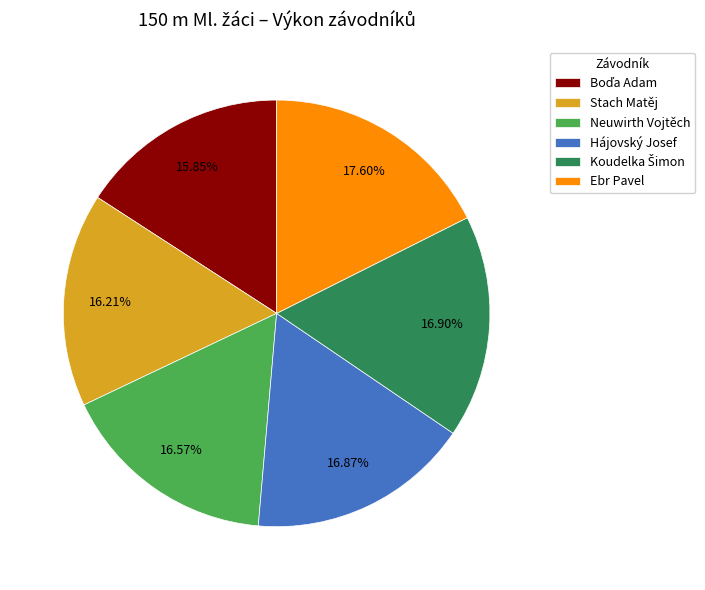

Which slice is the largest?

Ebr Pavel